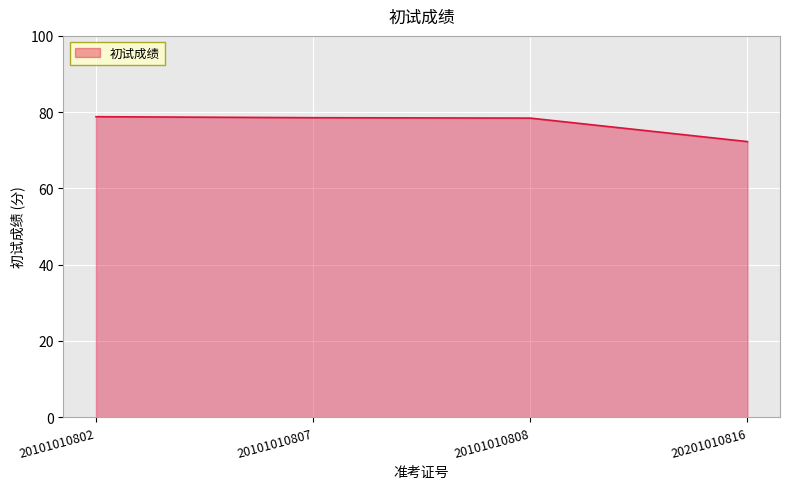

What is the average value?

77.0